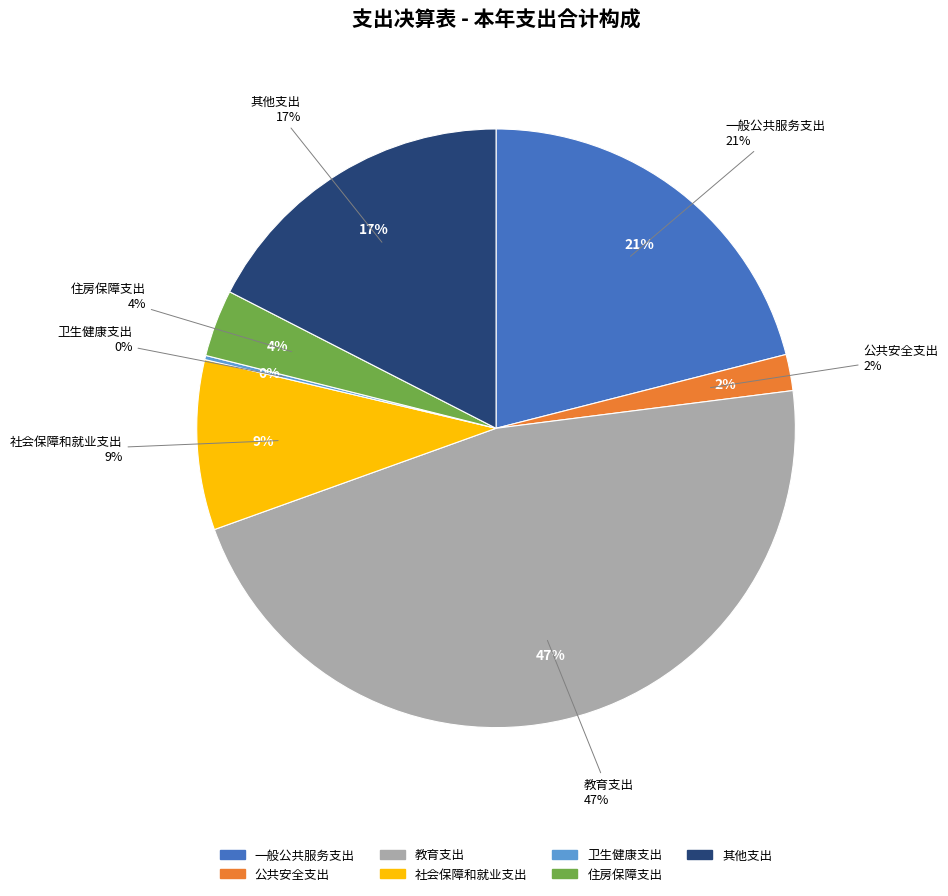

Is it true that 社会保障和就业支出 is 1% of the pie?

False